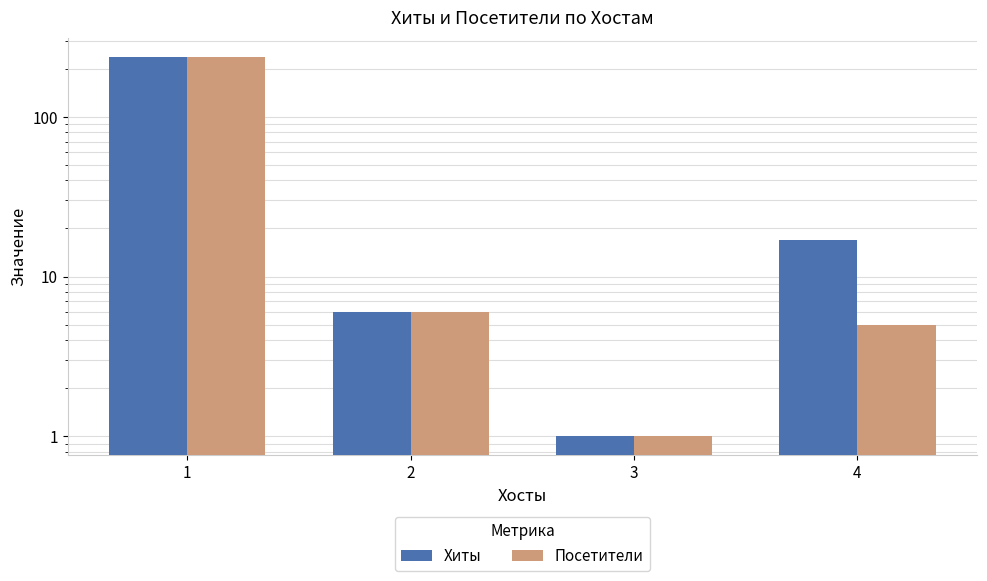

How many distinct data groups are displayed?

2